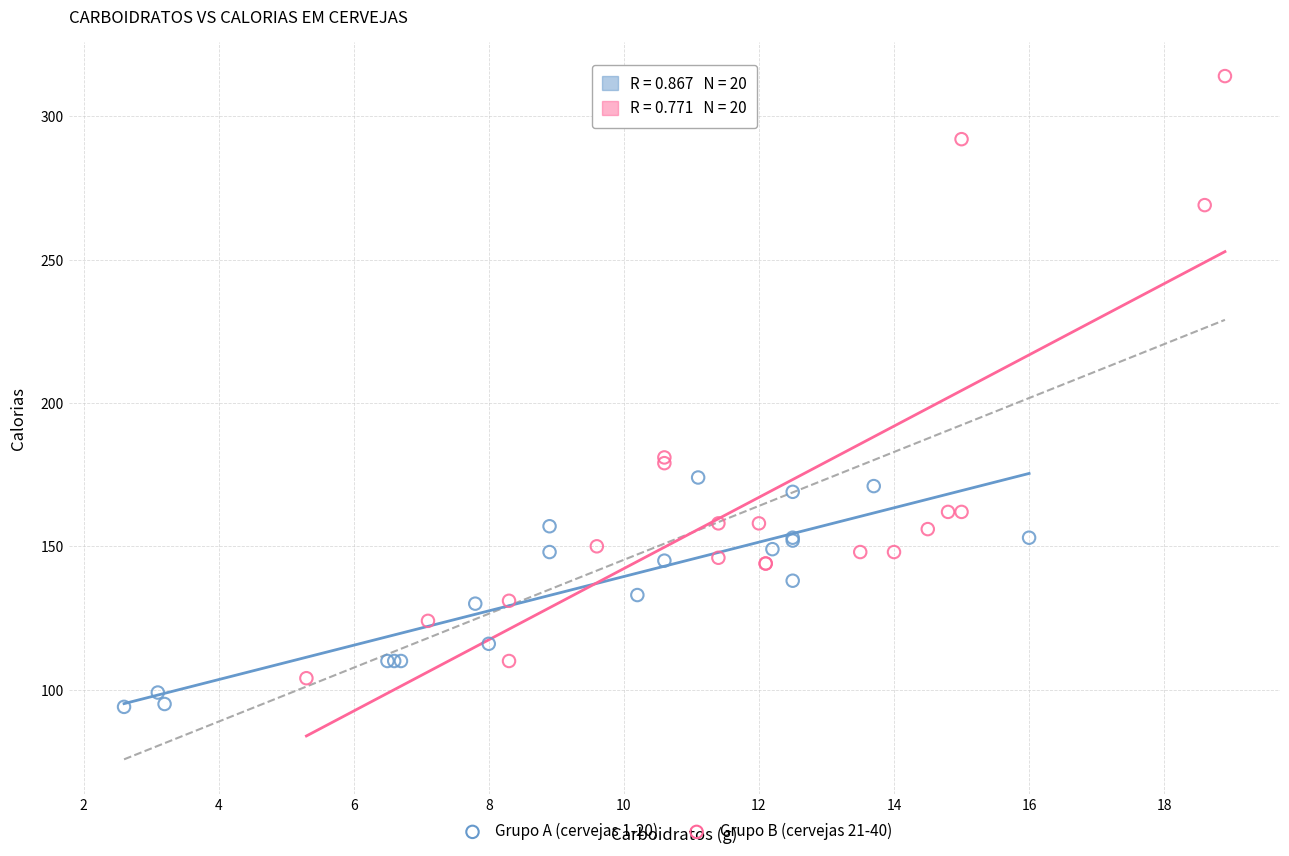

Which series contains the highest Y value?

Grupo B (cervejas 21-40)